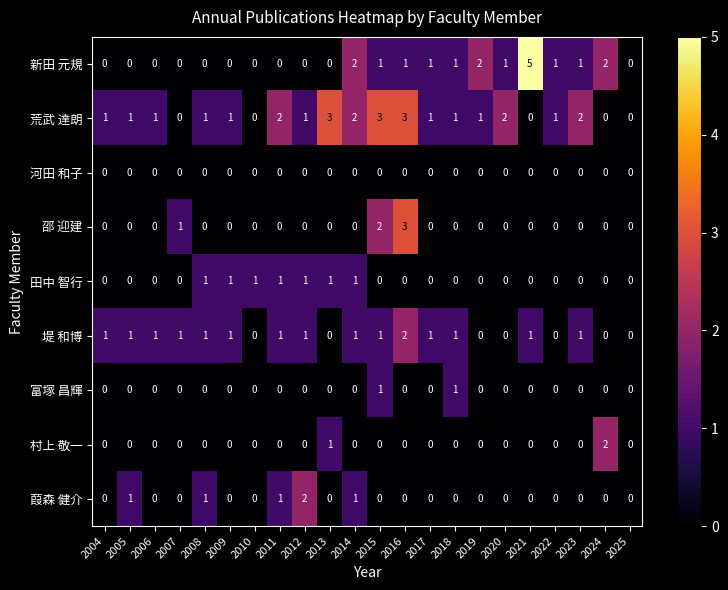

At how many categories does at least one series exceed 4?

1